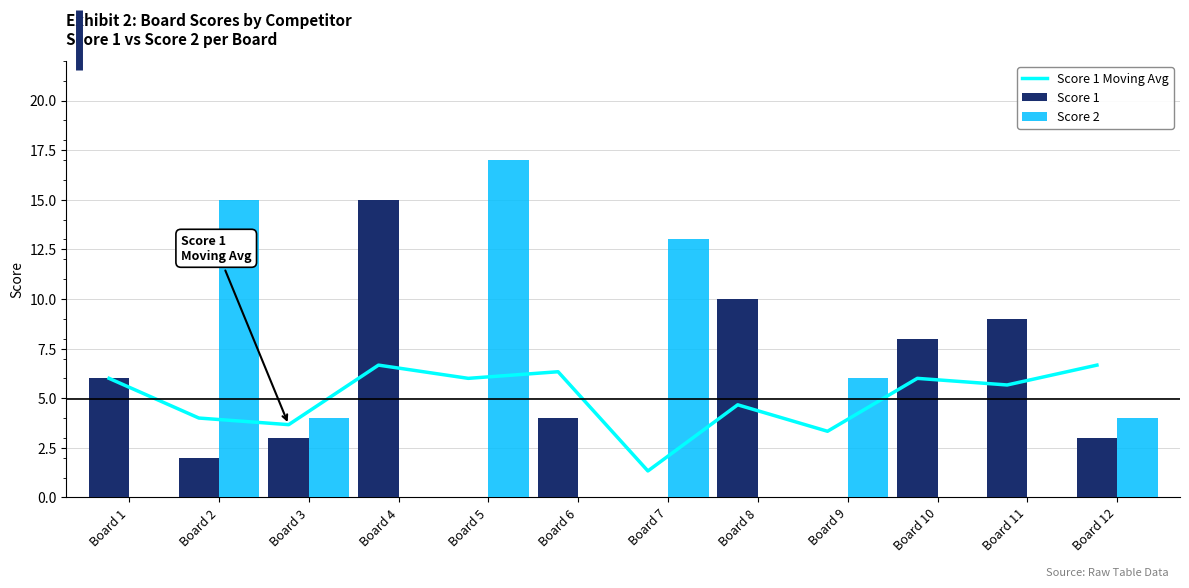

How many groups of bars are there?

12